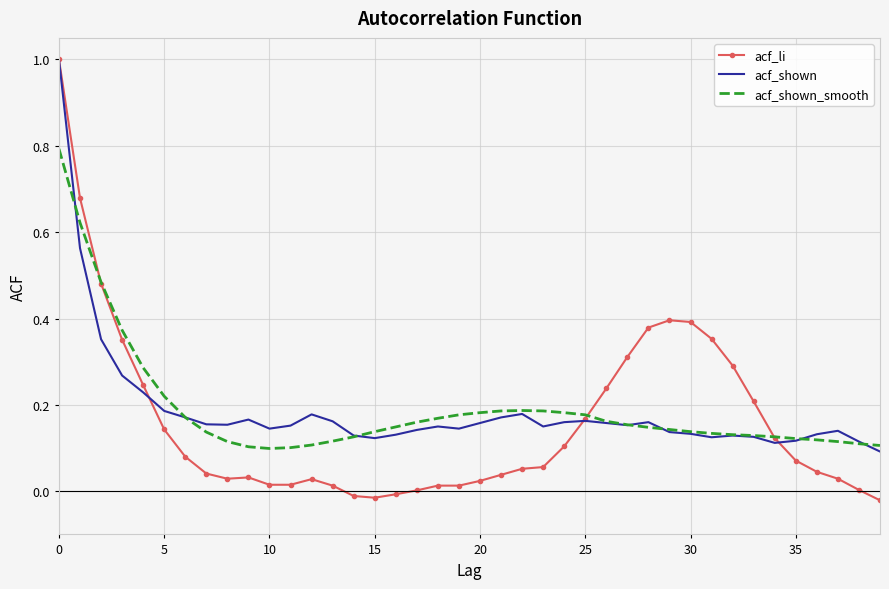

Which series has the largest range (max minus min)?

acf_li